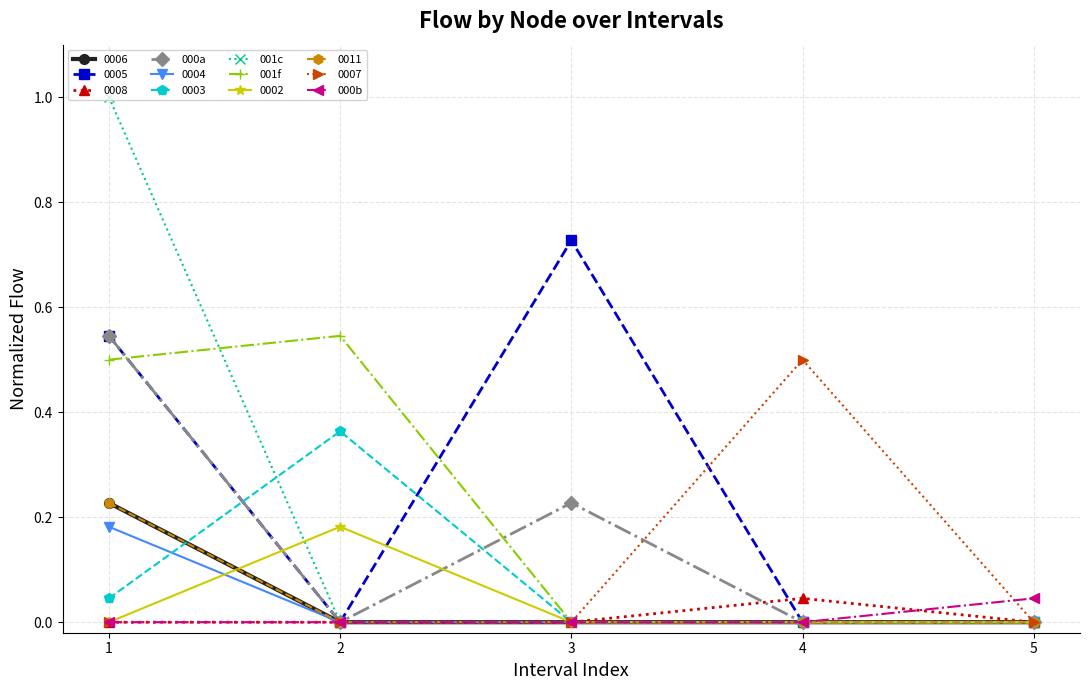

Is this an area chart (filled region under the line)?

No